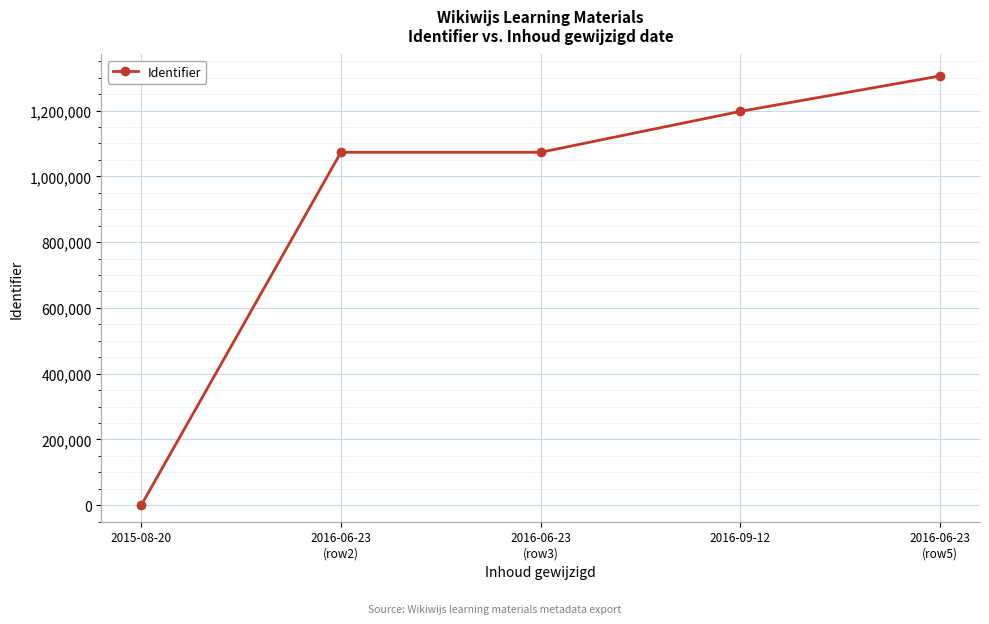

Is it true that the value at 2015-08-20 is 632599?

False